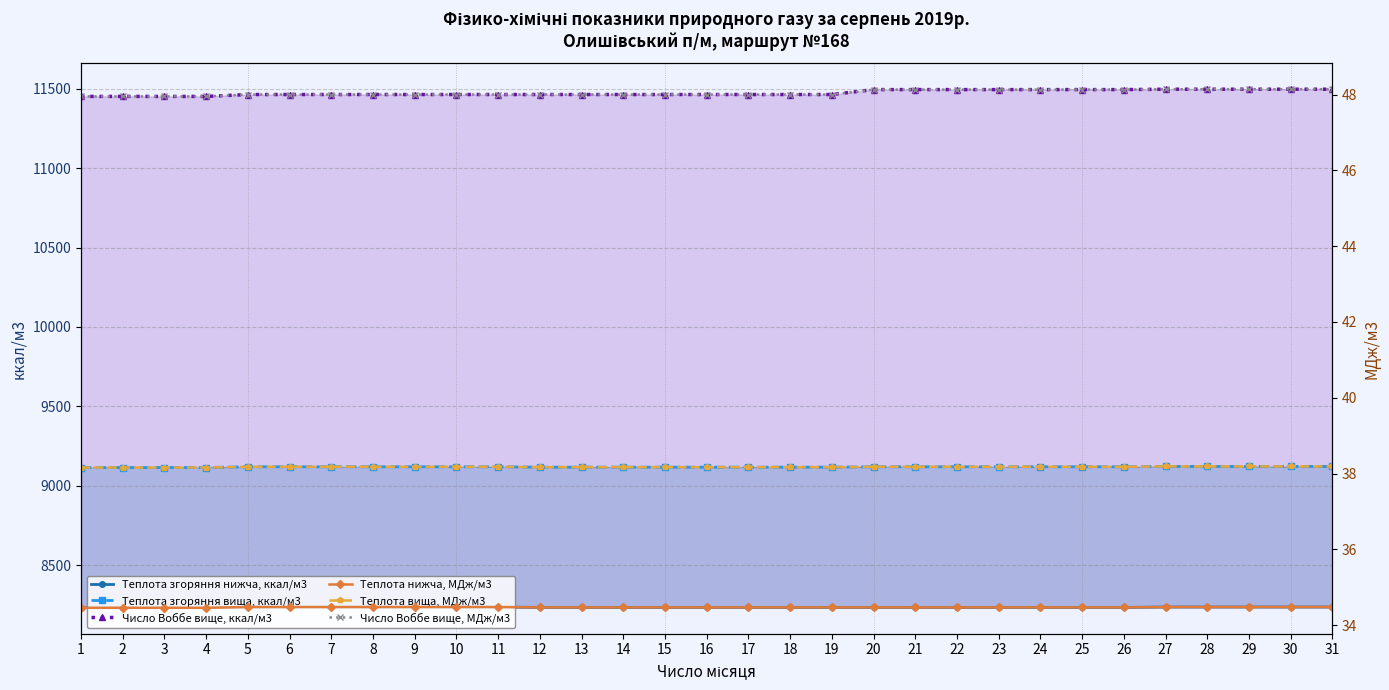

What is the sum of all Теплота нижча, МДж/м3 values?

1068.6